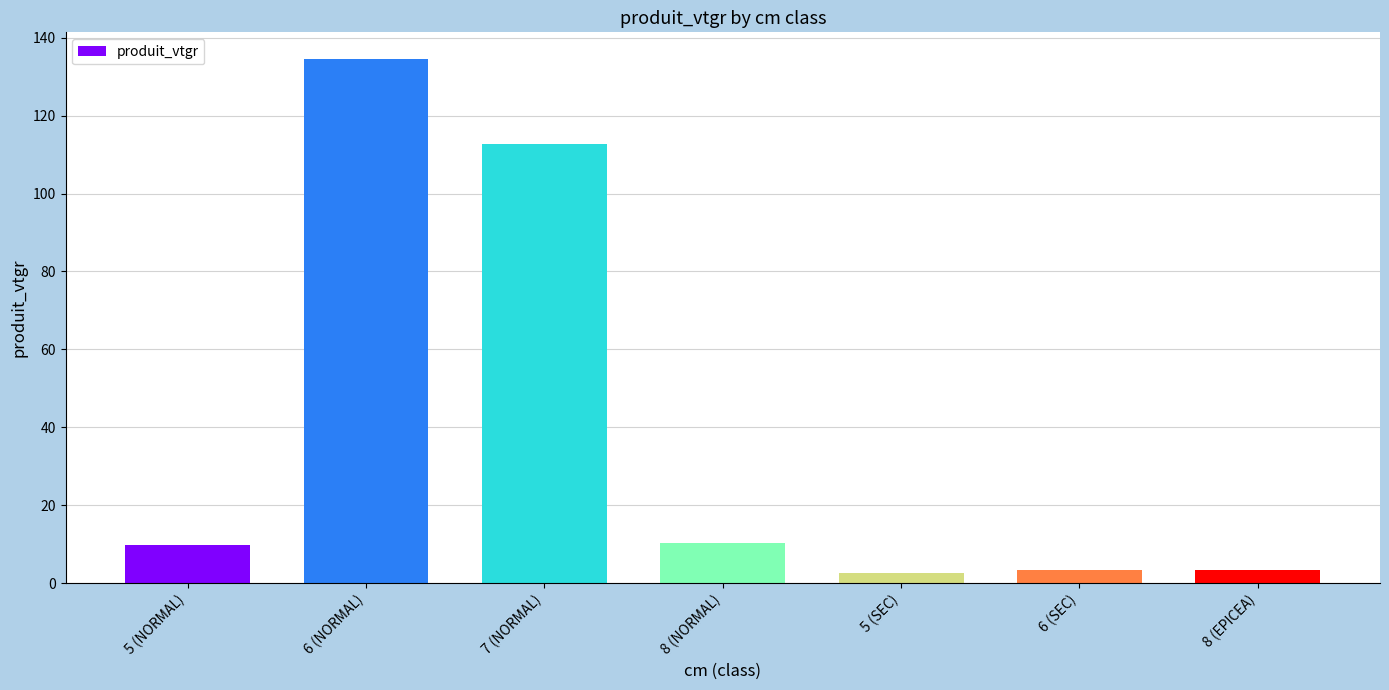

How many bars are there in total?

7